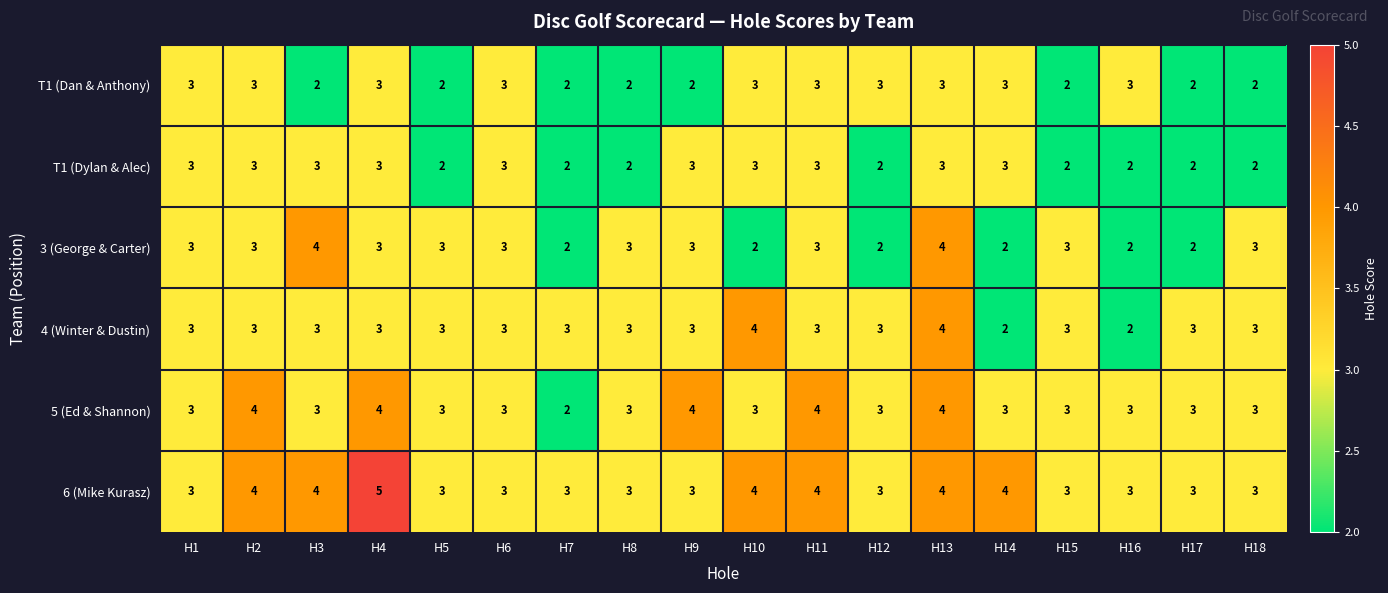

What is the total value across all series at H3?

19